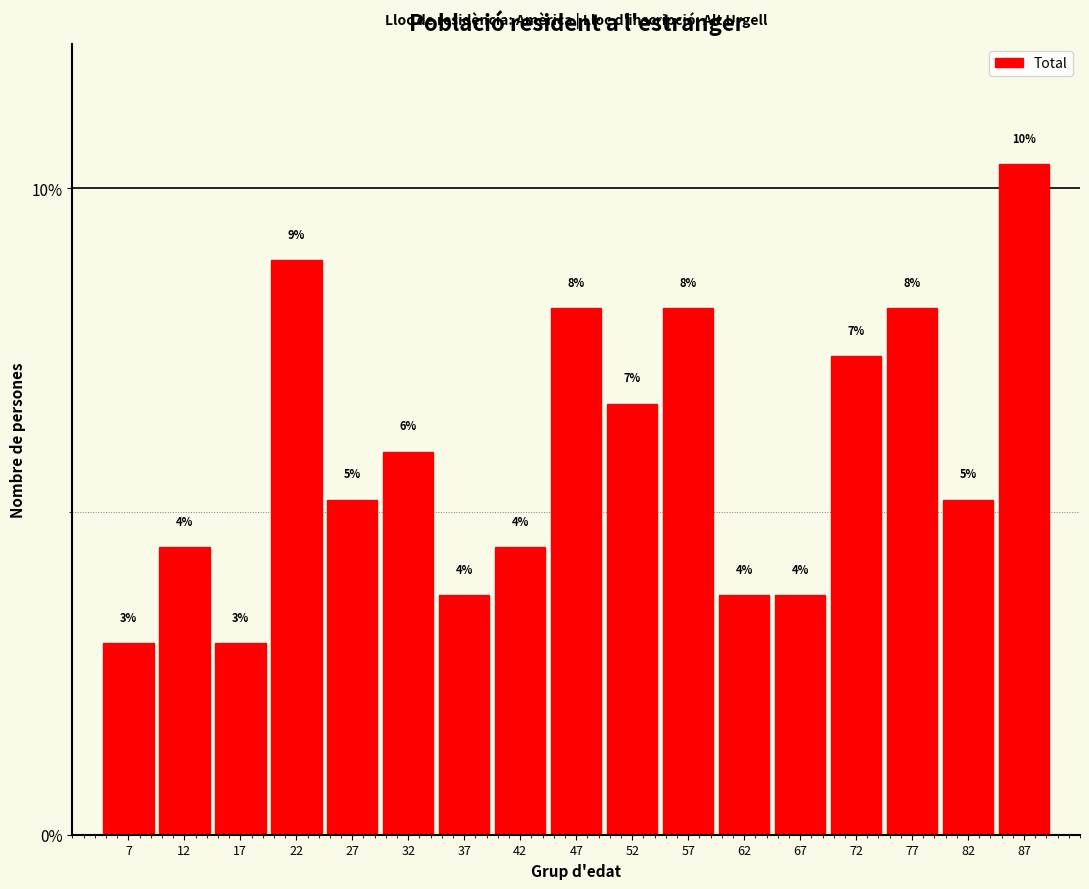

How many bars are there in total?

17